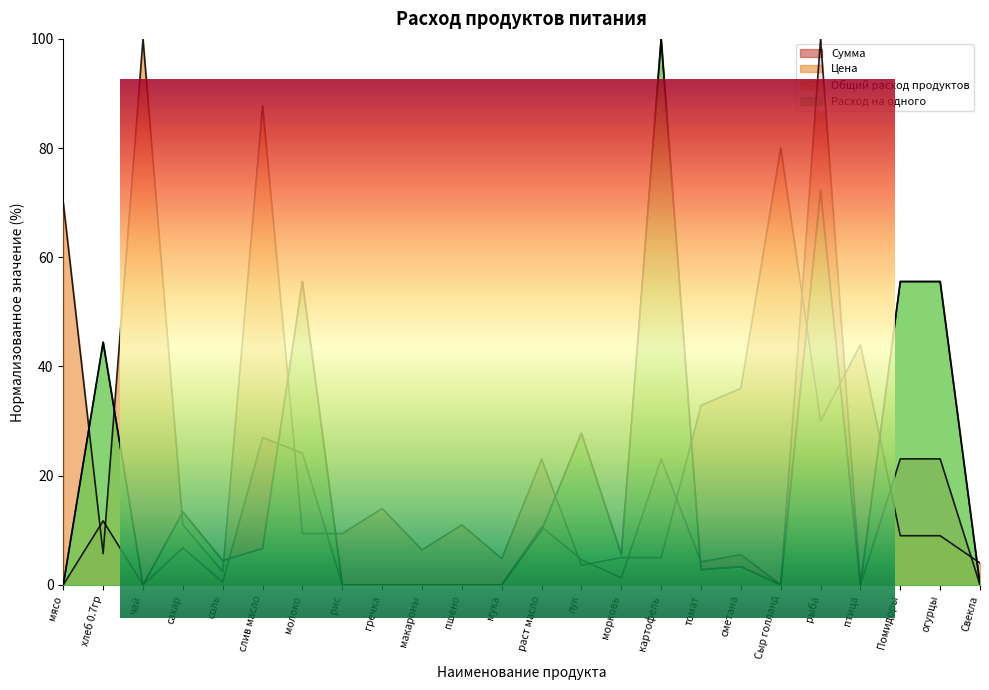

How many data points does each series have?

24